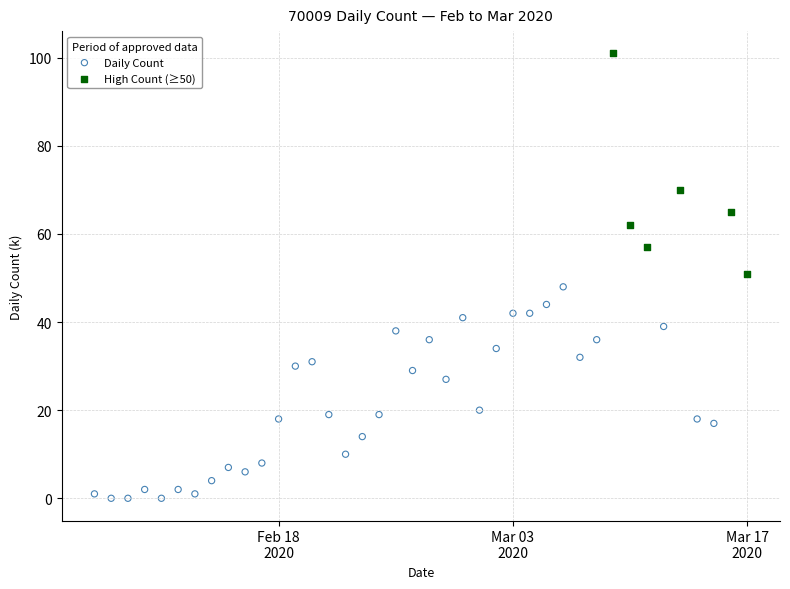

Which series reaches the maximum Y coordinate?

High Count (≥50)